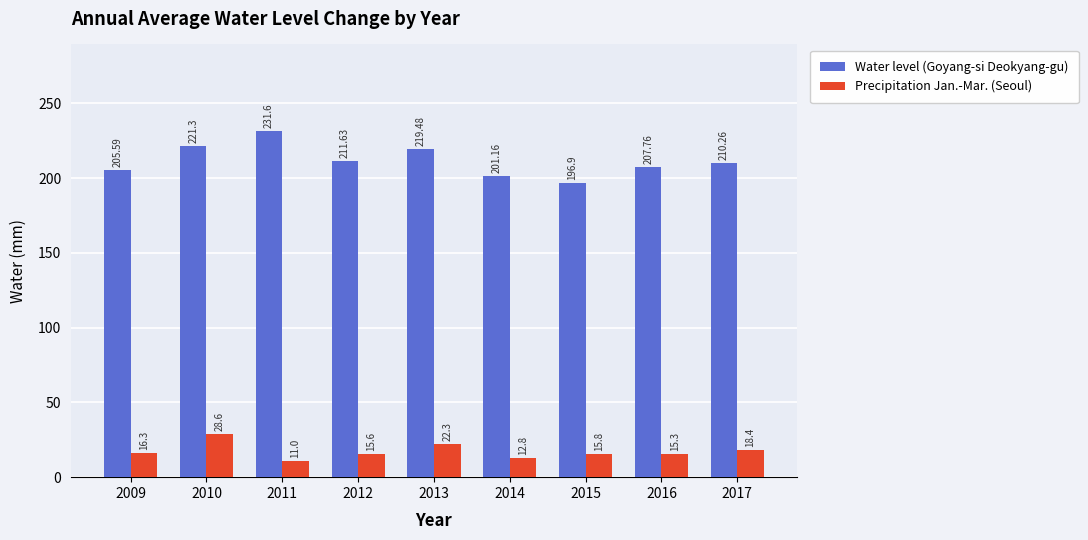

What are all the series names shown in the legend?

Water level (Goyang-si Deokyang-gu), Precipitation Jan.-Mar. (Seoul)